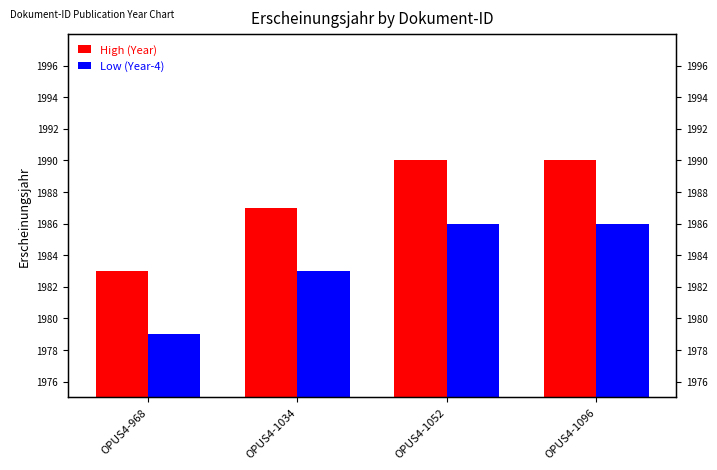

Which series has the largest total across all categories?

High (Year)